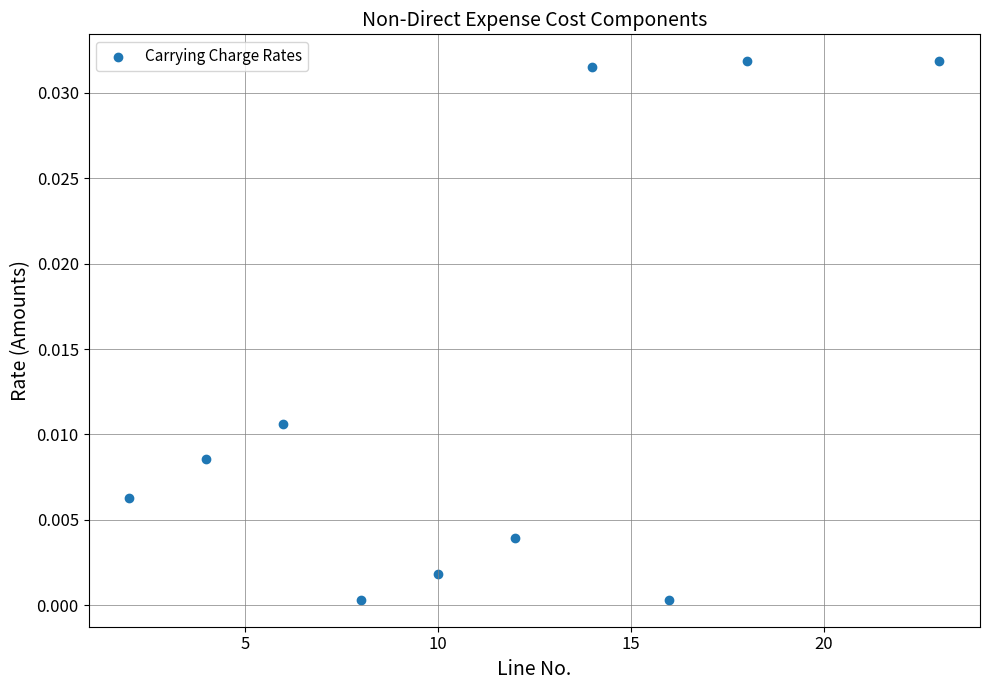

What is the average X value?

11.3